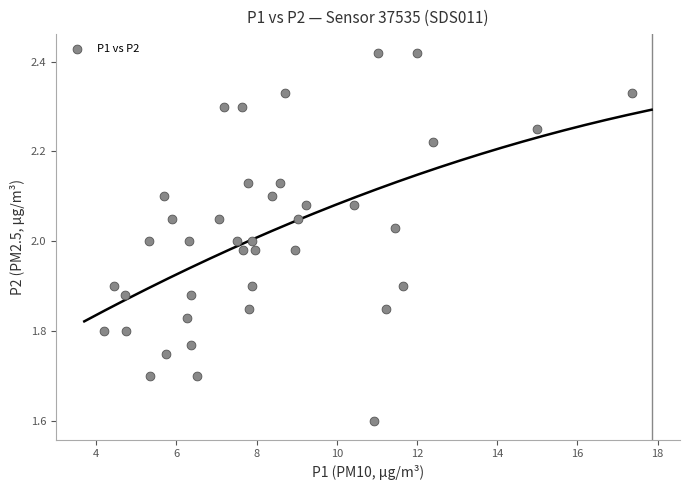

What is the range of X values (max minus min)?

13.2